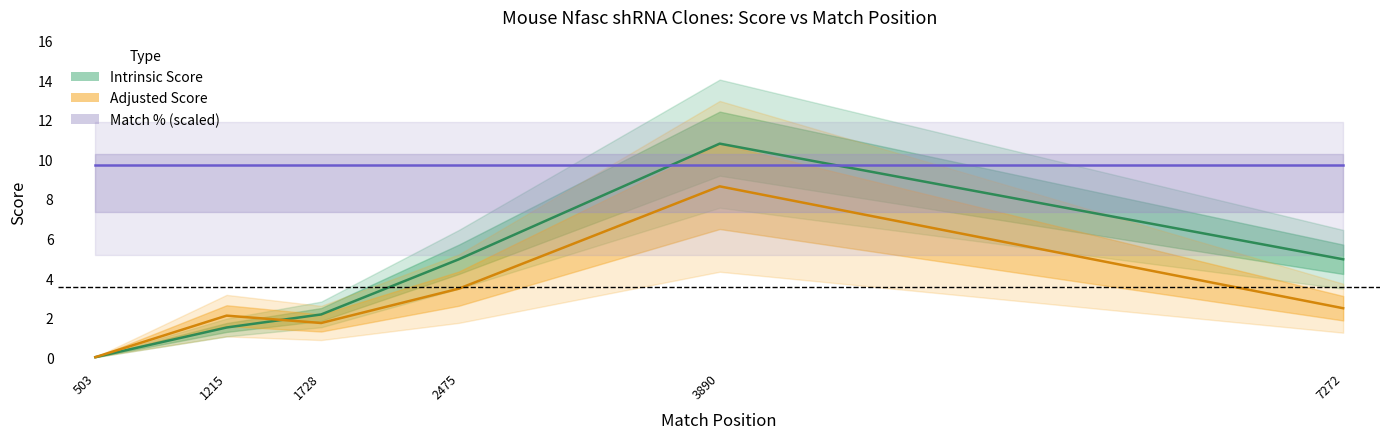

True or false: Match % (scaled) has a value of 9.7 at 1728.

True